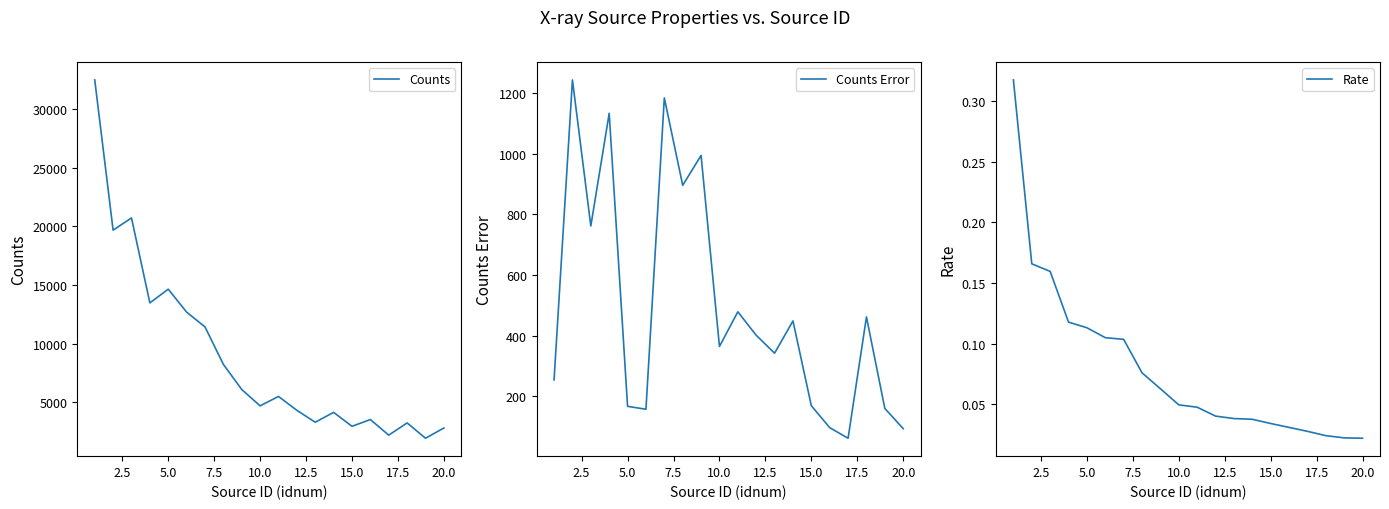

True or false: Rate has a value of 0.1 at 15.0.

False